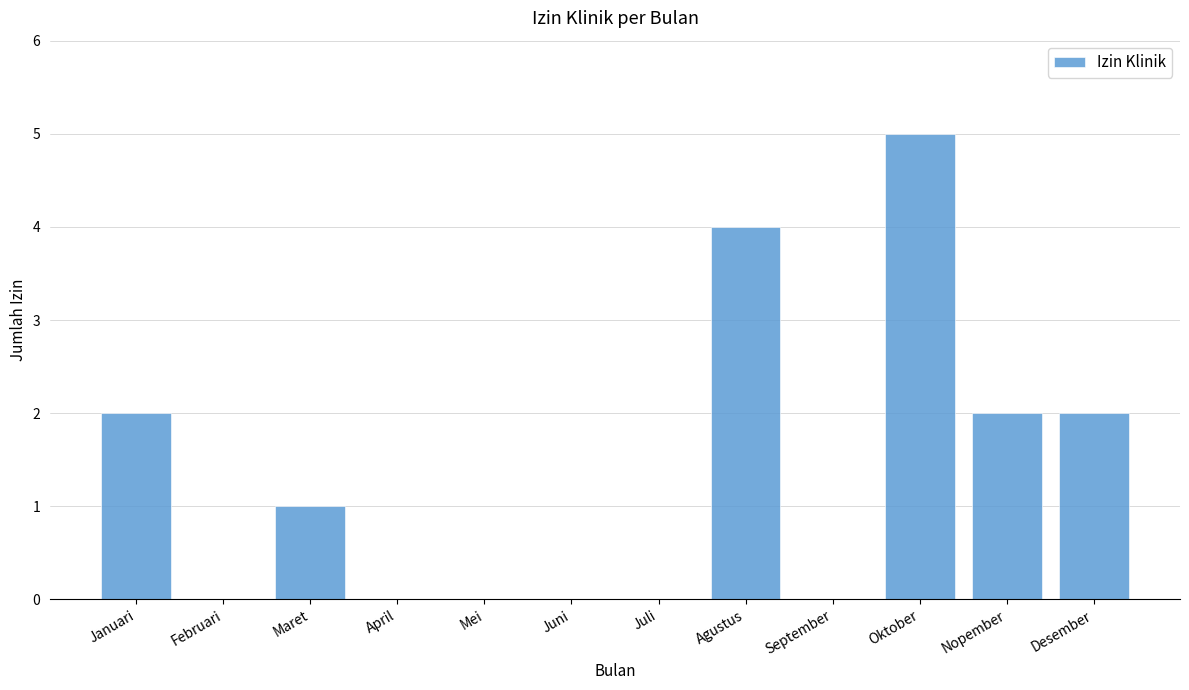

What is the change in value from April to Nopember?

+2